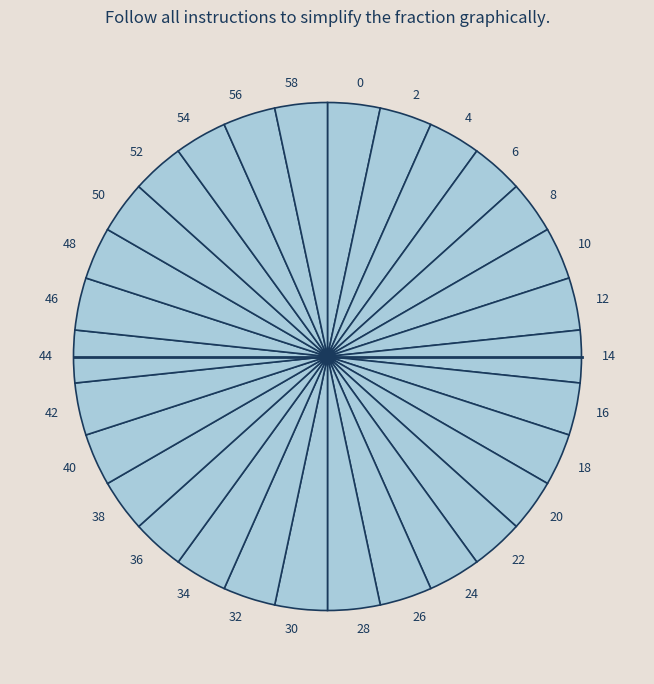

Does any single category account for the majority?

No